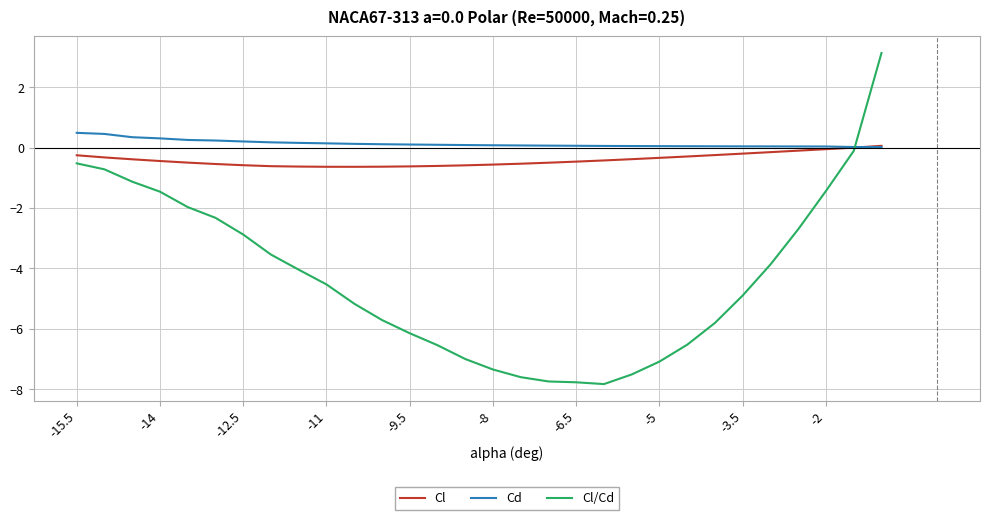

Which series has the widest spread of values?

Cl/Cd